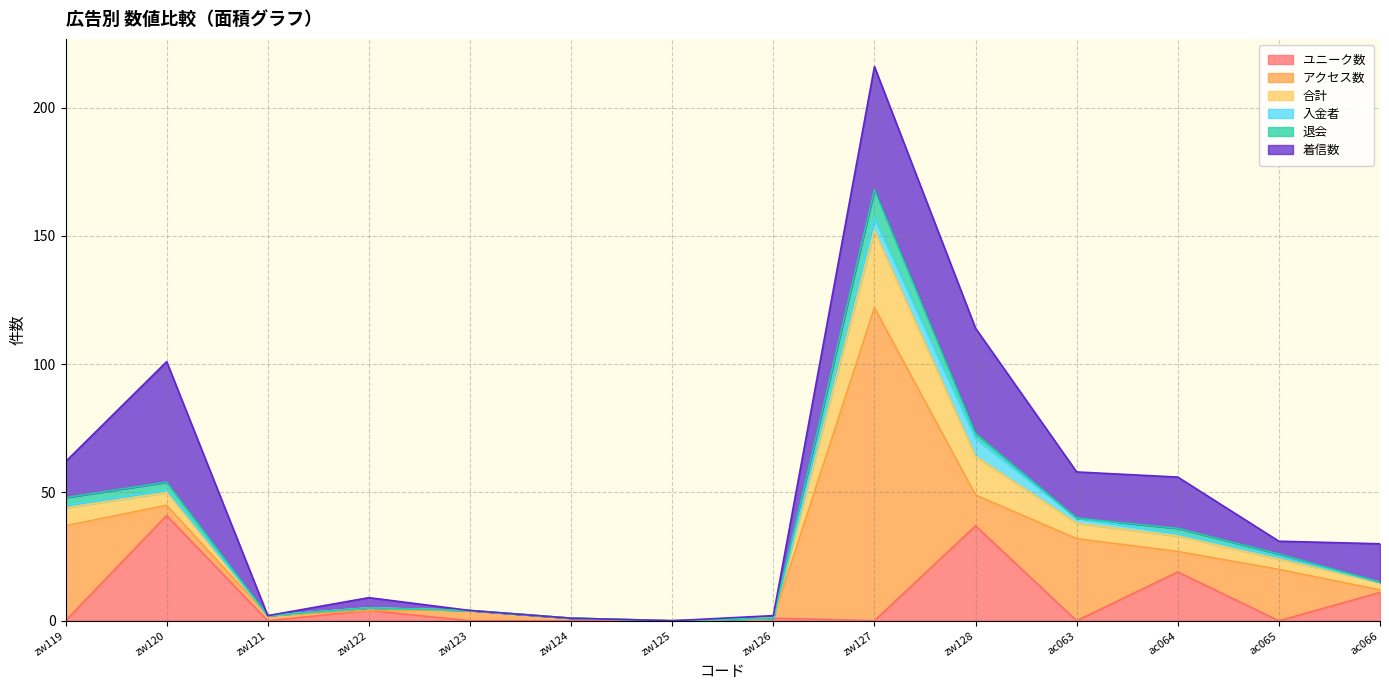

Rank the categories by アクセス数 value from lowest to highest.

zw122, zw125, zw126, zw124, ac066, zw121, zw120, zw123, ac064, zw128, ac065, ac063, zw119, zw127